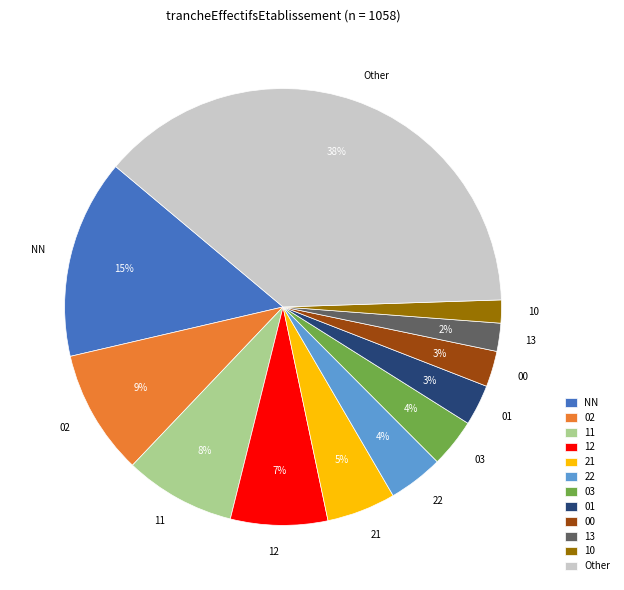

To the nearest percent, what is the combined percentage of 10 and 01?

5%